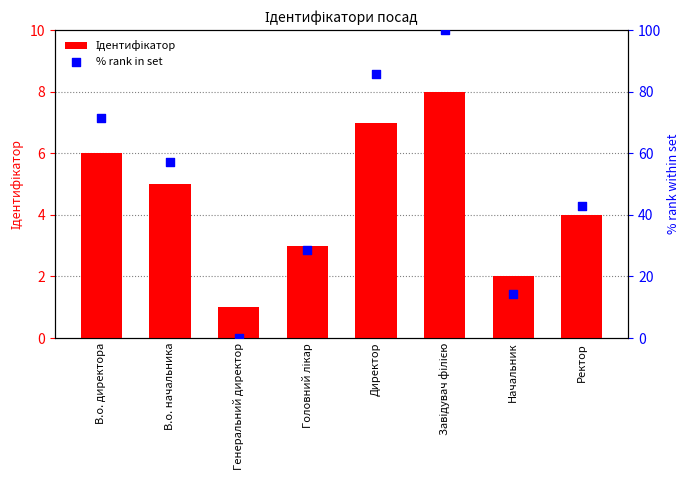

Which series has the largest Y range (max minus min)?

% rank in set